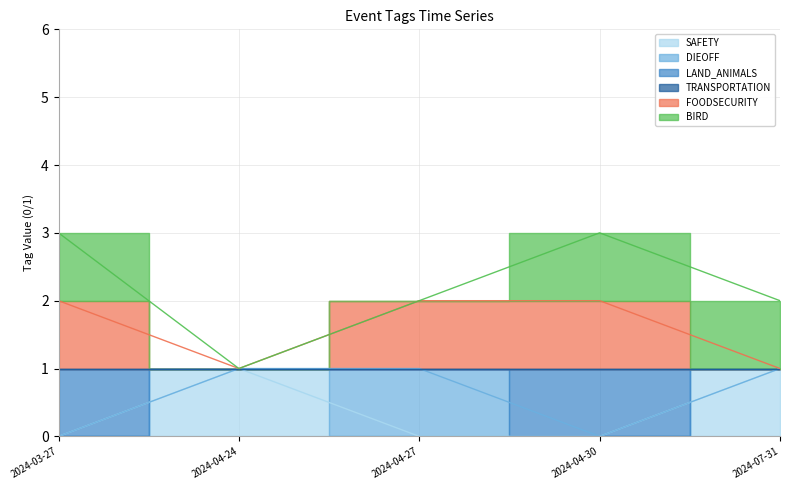

True or false: LAND_ANIMALS has a value of 0 at 2024-04-30.

True